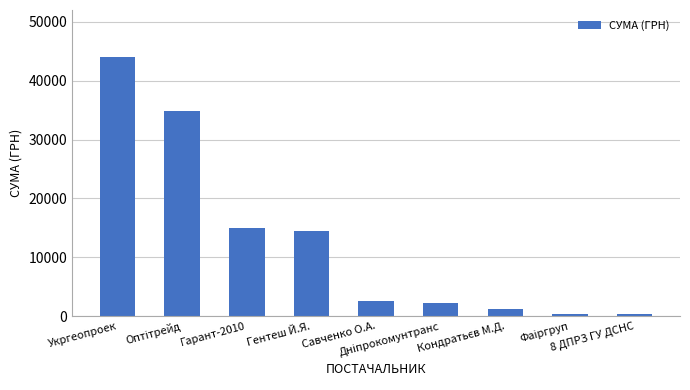

The value at Укргеопроек is 43943.4. True or false?

True